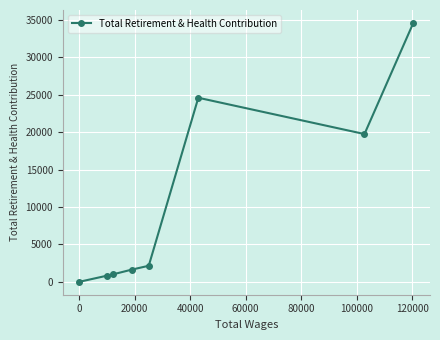

What is the sum of all values?

84658.2